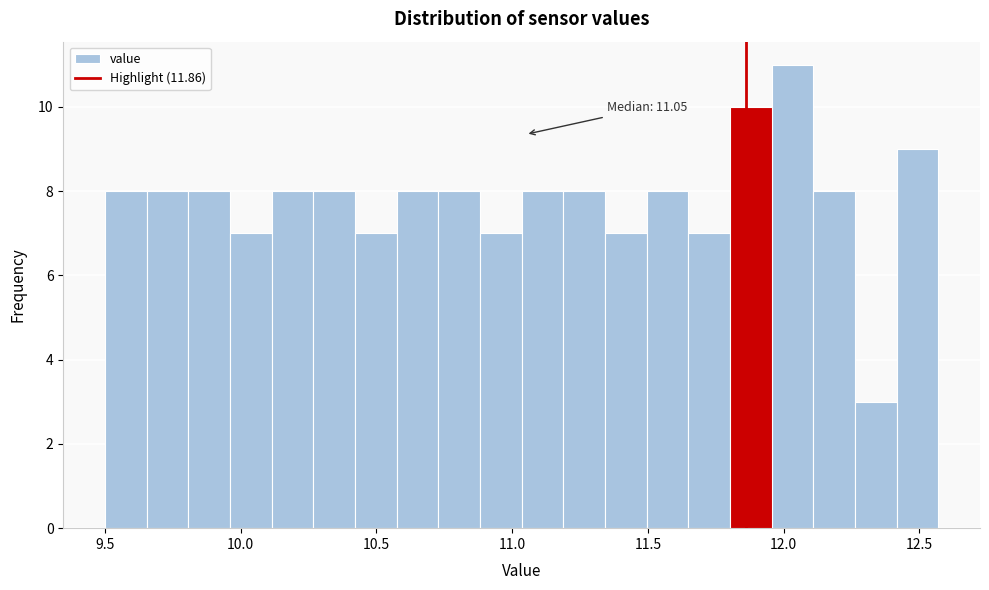

Read against the x-axis, roughly where is the centre of the tallest bar?

12.05